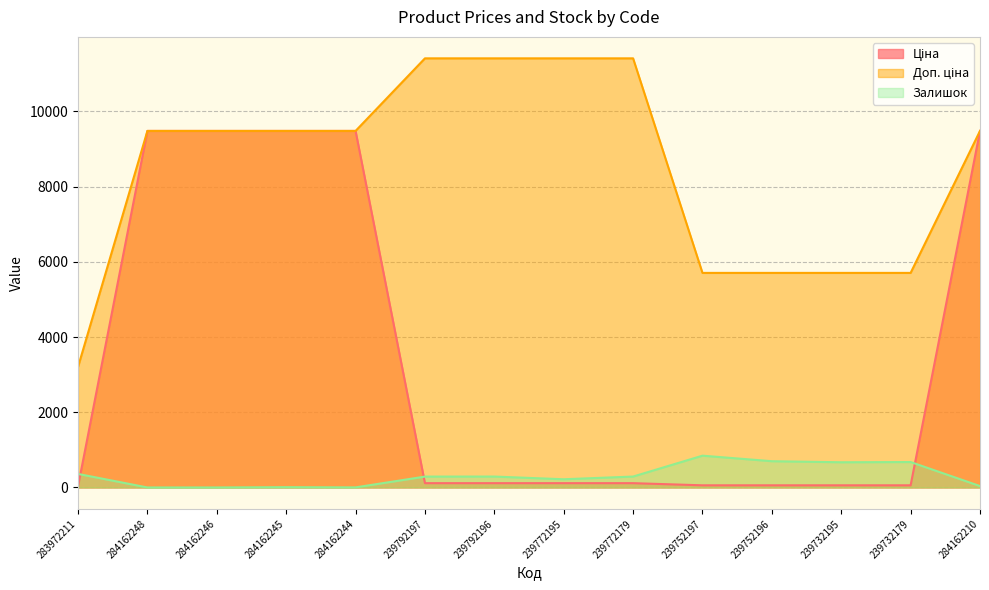

At which category is the sum across all series the highest?

284162210